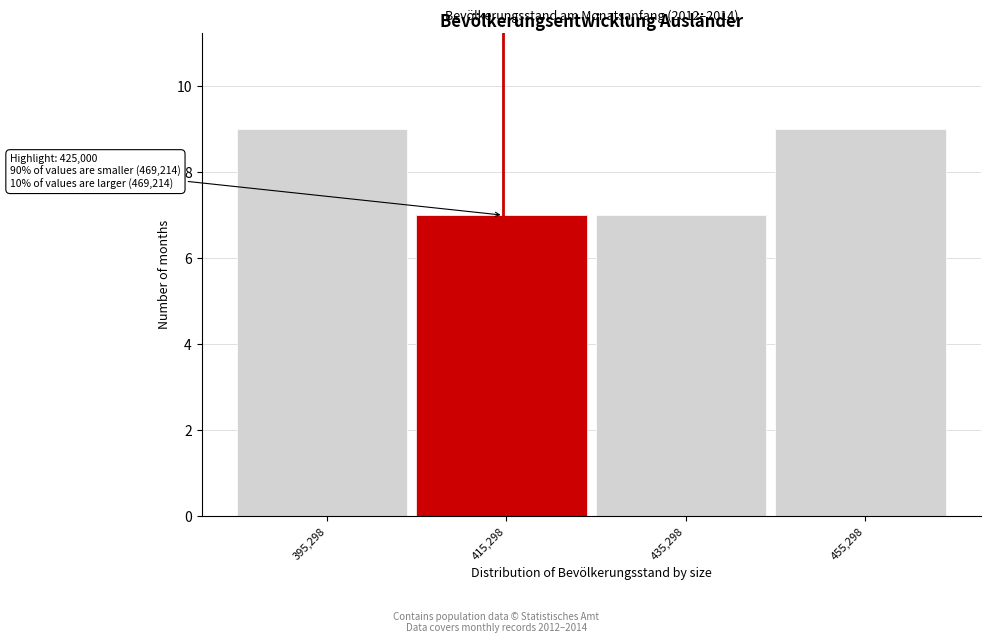

Reading left to right, transcribe all the data shown in this chart.

395,298=9	415,298=7	435,298=7	455,298=9